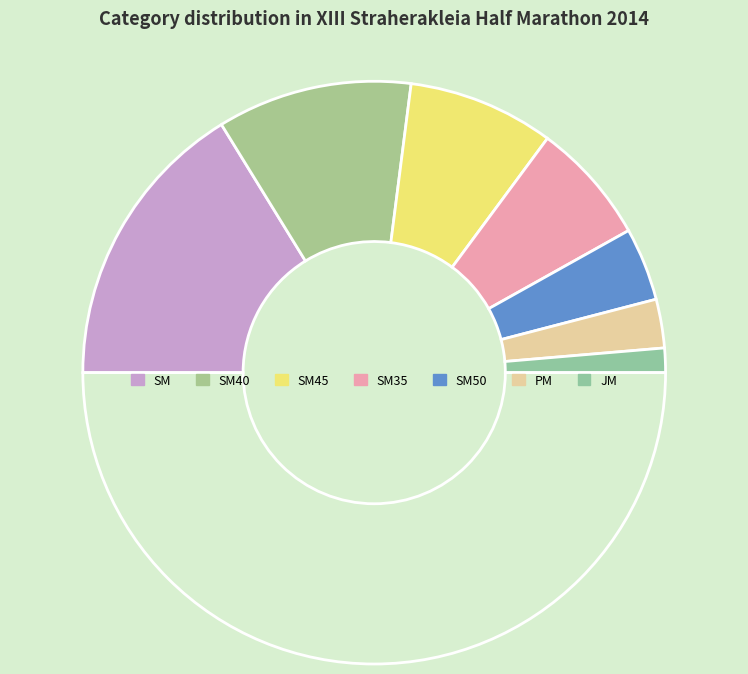

How many slices are in this pie chart?

8